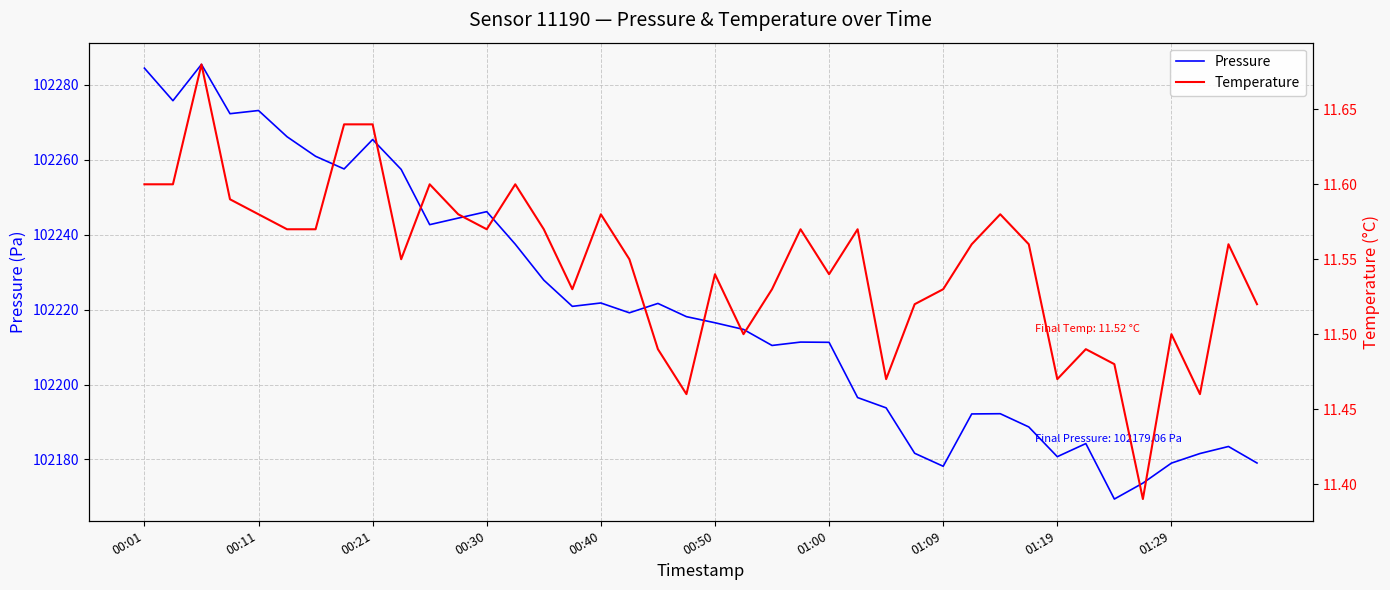

In Pressure, how many points are lower than both neighbors (excluding endpoints)?

10